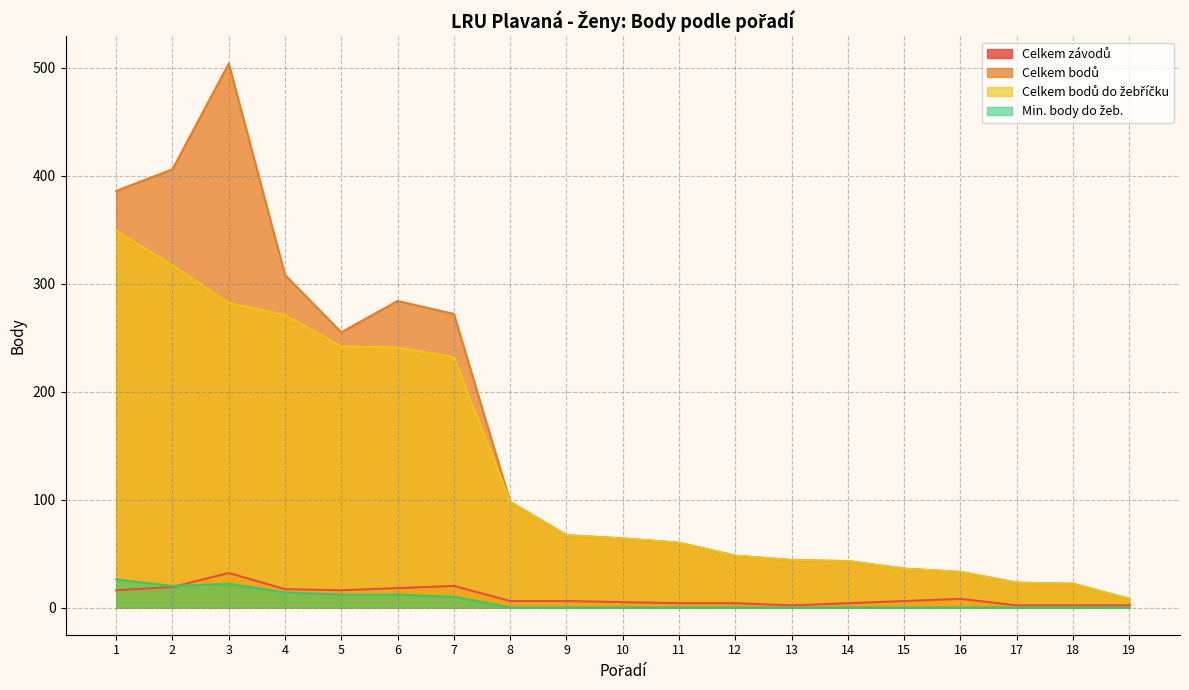

True or false: Min. body do žeb. has a value of -8 at 17.

False